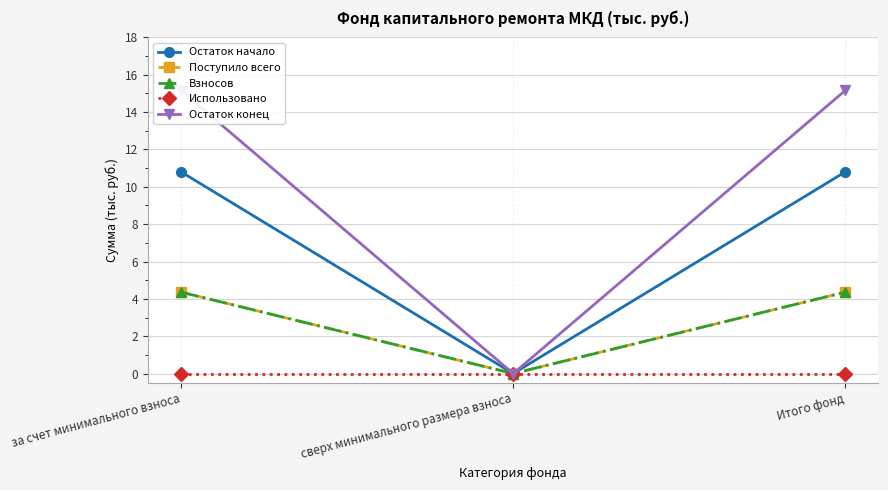

Reading left to right, transcribe all the data shown in this chart.

Остаток начало: 10.8	0.0	10.8
Поступило всего: 4.4	0.0	4.4
Взносов: 4.4	0.0	4.4
Использовано: 0.0	0.0	0.0
Остаток конец: 15.2	0.0	15.2